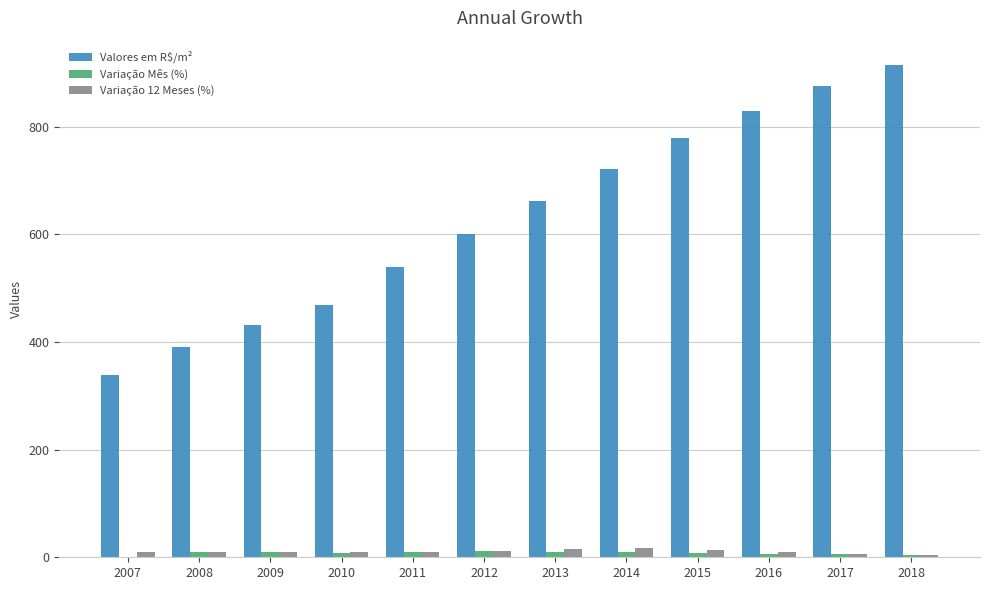

What is the sum of all Variação Mês (%) values?

92.2